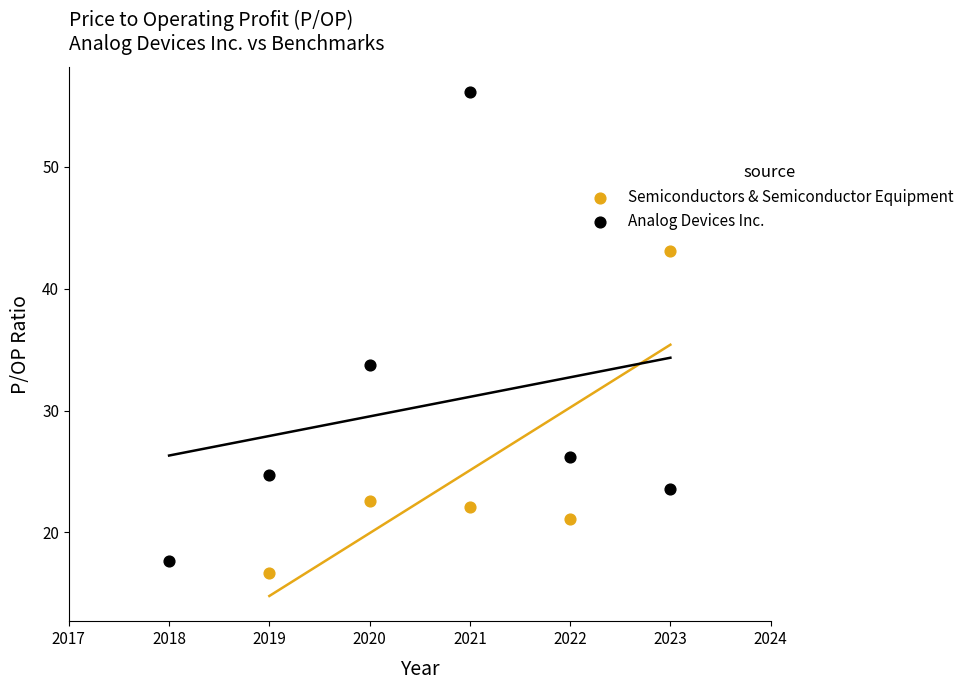

Which series reaches the maximum Y coordinate?

Analog Devices Inc.